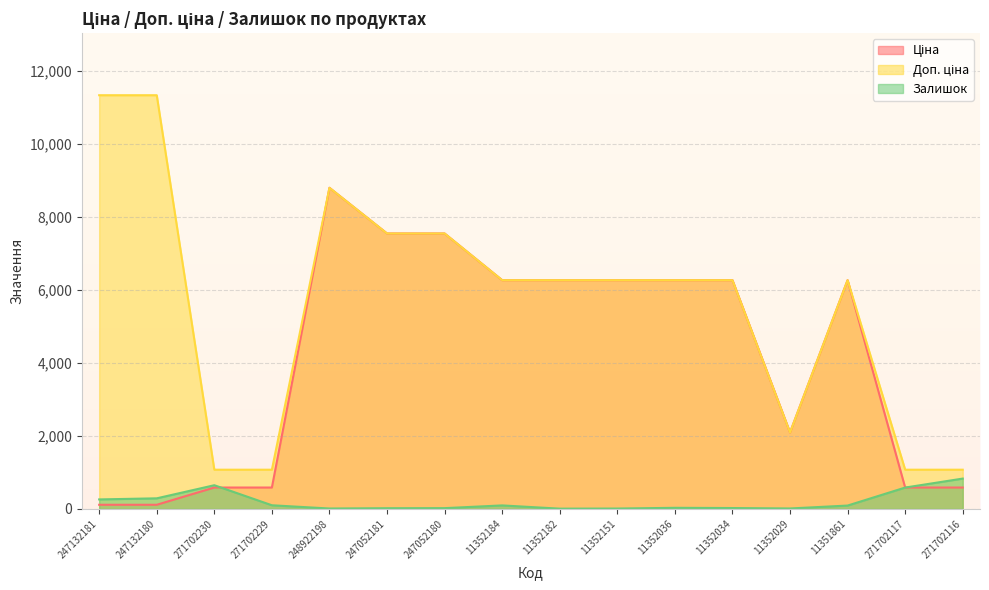

How many lines are shown in the chart?

3